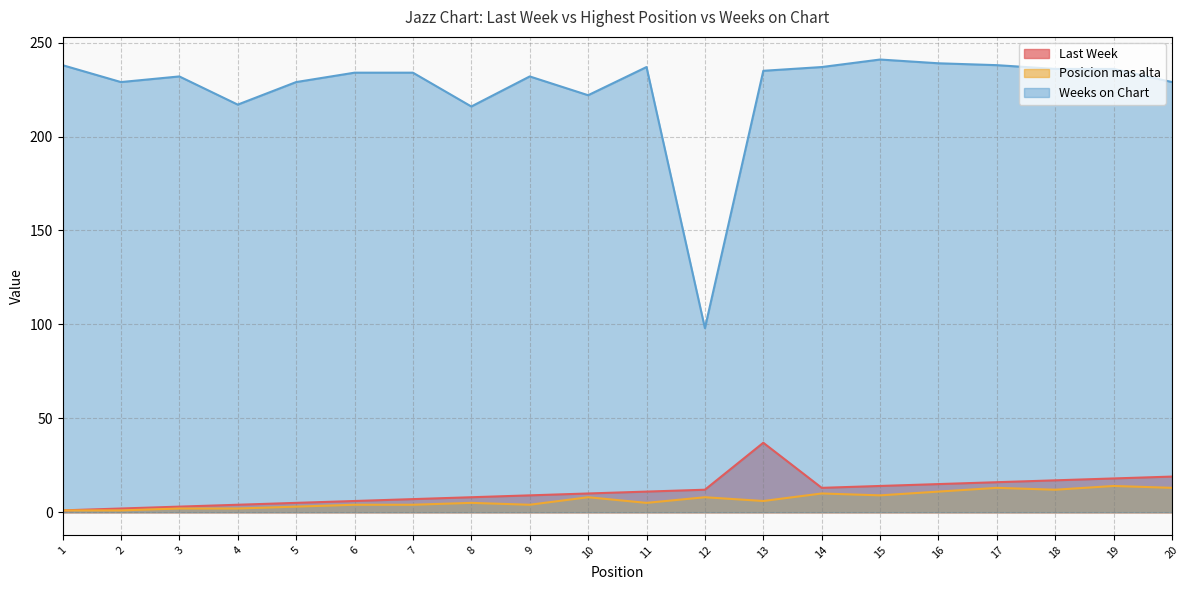

Reading left to right, list all the values displayed in this chart.

Last Week: 1=1	2=2	3=3	4=4	5=5	6=6	7=7	8=8	9=9	10=10	11=11	12=12	13=37	14=13	15=14	16=15	17=16	18=17	19=18	20=19
Posicion mas alta: 1=1	2=1	3=2	4=2	5=3	6=4	7=4	8=5	9=4	10=8	11=5	12=8	13=6	14=10	15=9	16=11	17=13	18=12	19=14	20=13
Weeks on Chart: 1=238	2=229	3=232	4=217	5=229	6=234	7=234	8=216	9=232	10=222	11=237	12=98	13=235	14=237	15=241	16=239	17=238	18=236	19=236	20=229